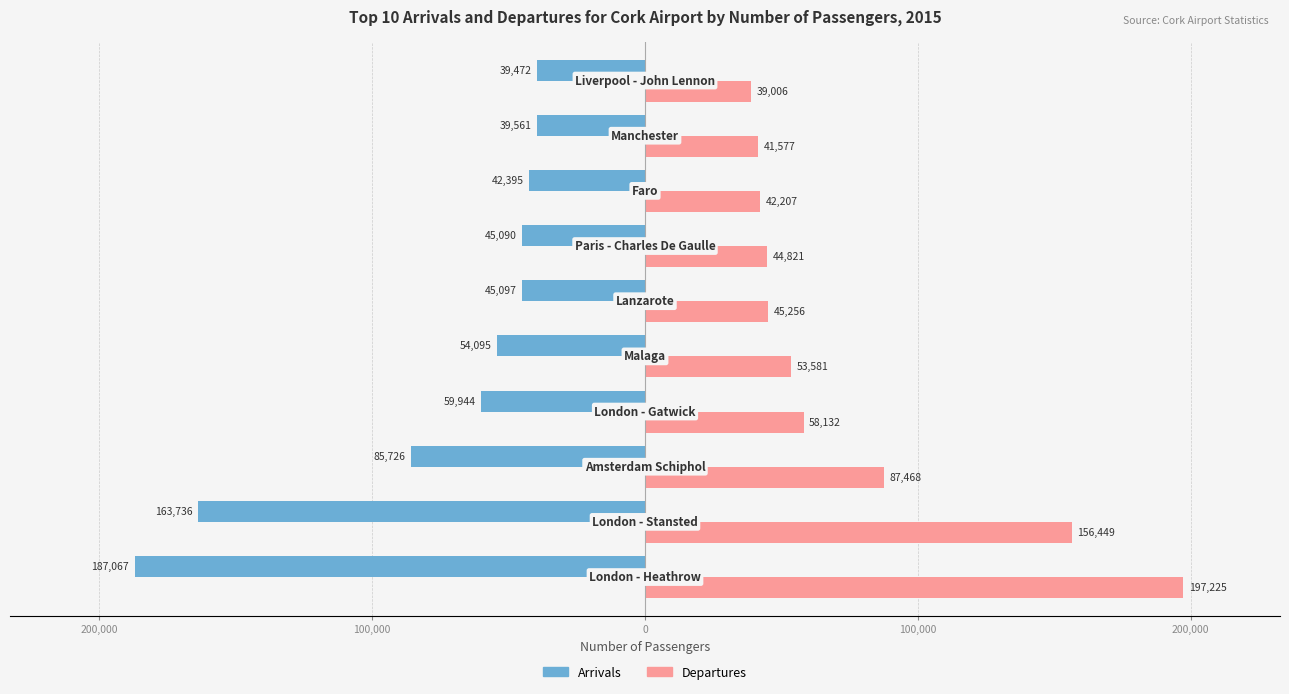

What is the maximum value for Arrivals?

-39472